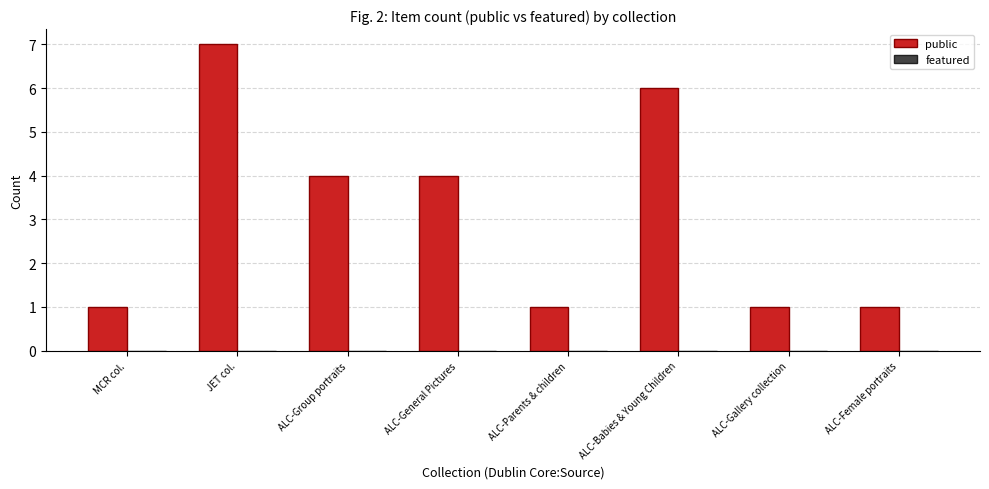

Reading left to right, list all the values displayed in this chart.

1	7	4	4	1	6	1	1